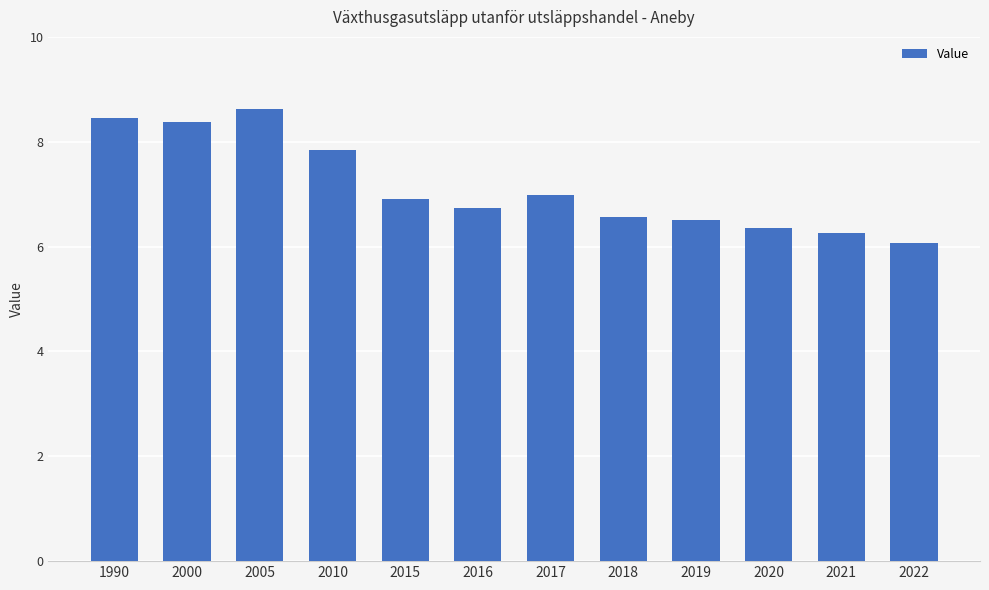

What value does the data have at 2015?

6.9